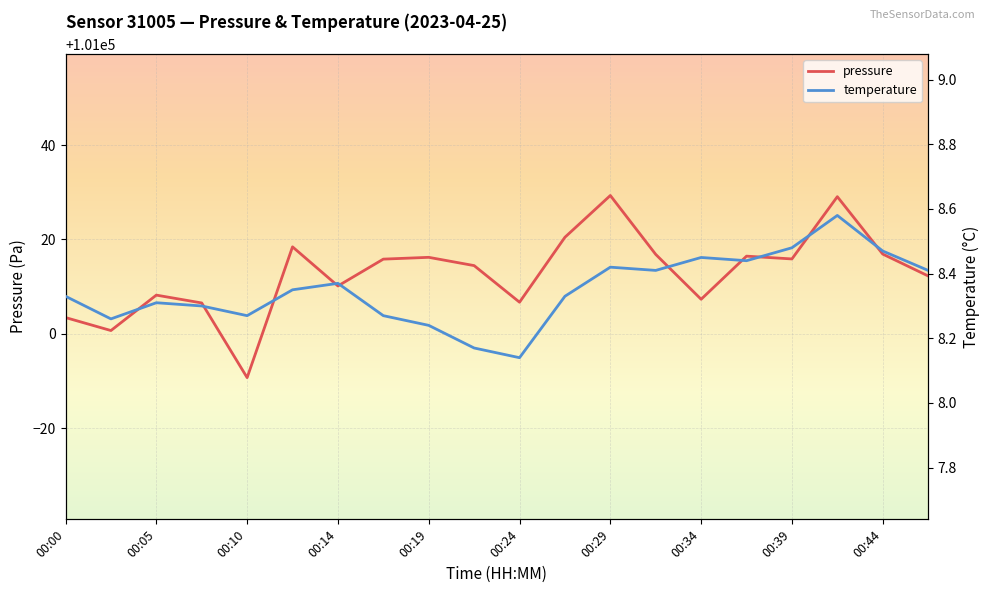

What is the value of the pressure point at the 5th from the left?

100990.8